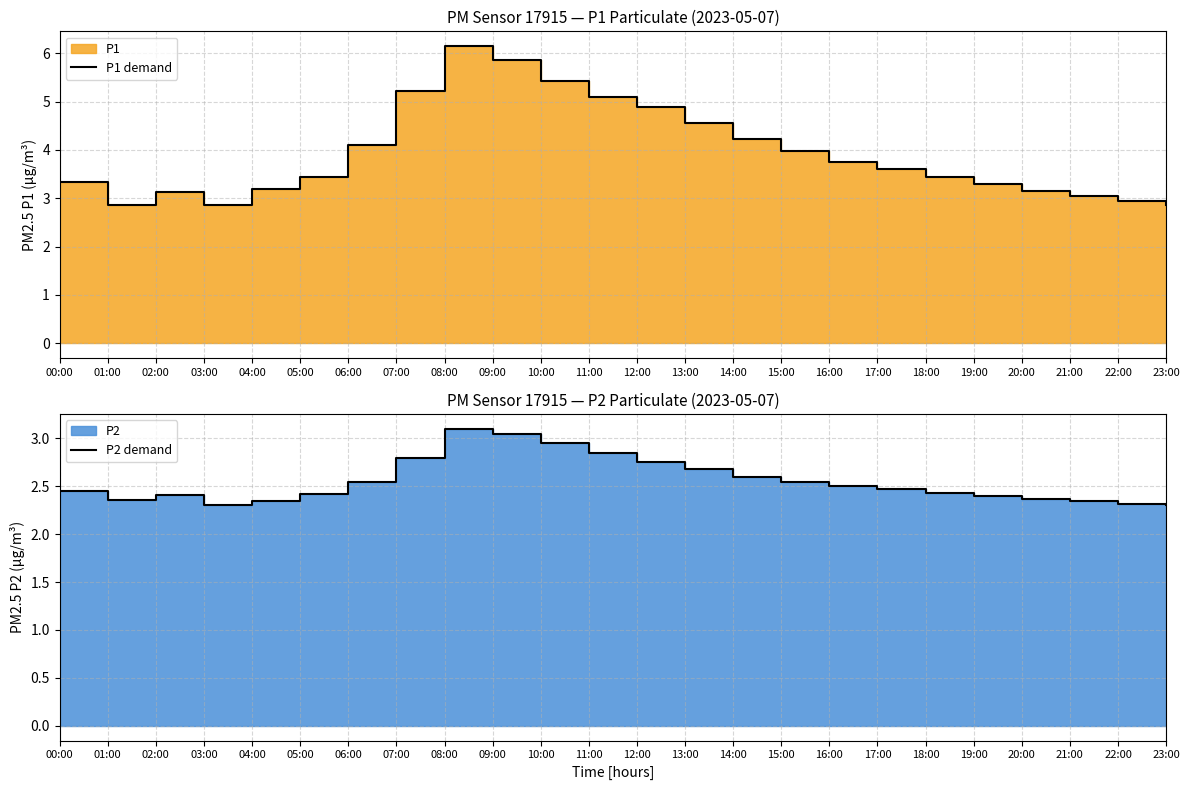

Where does the P1 demand series first go above 3?

00:00